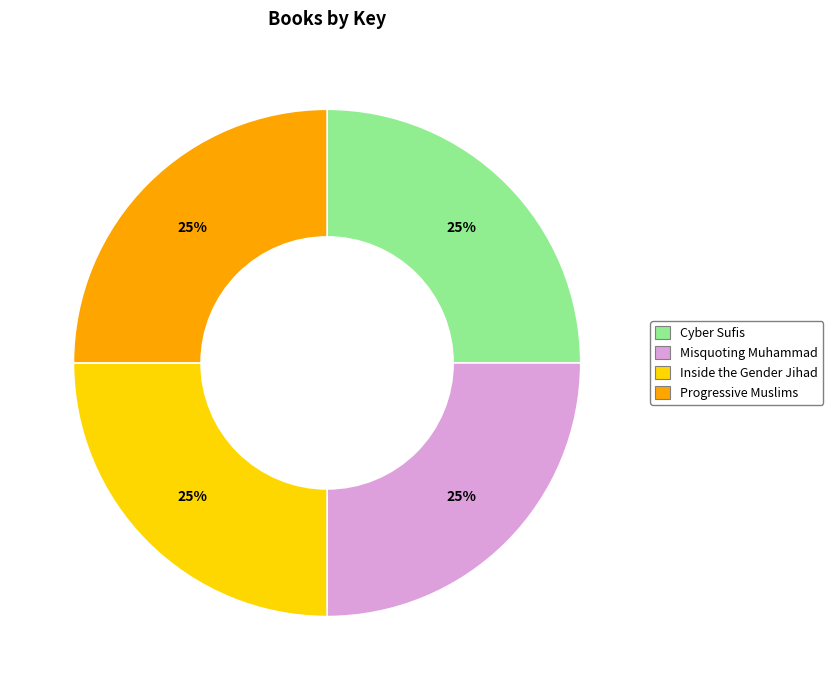

What percentage is the Misquoting Muhammad slice, to the nearest percent?

25%